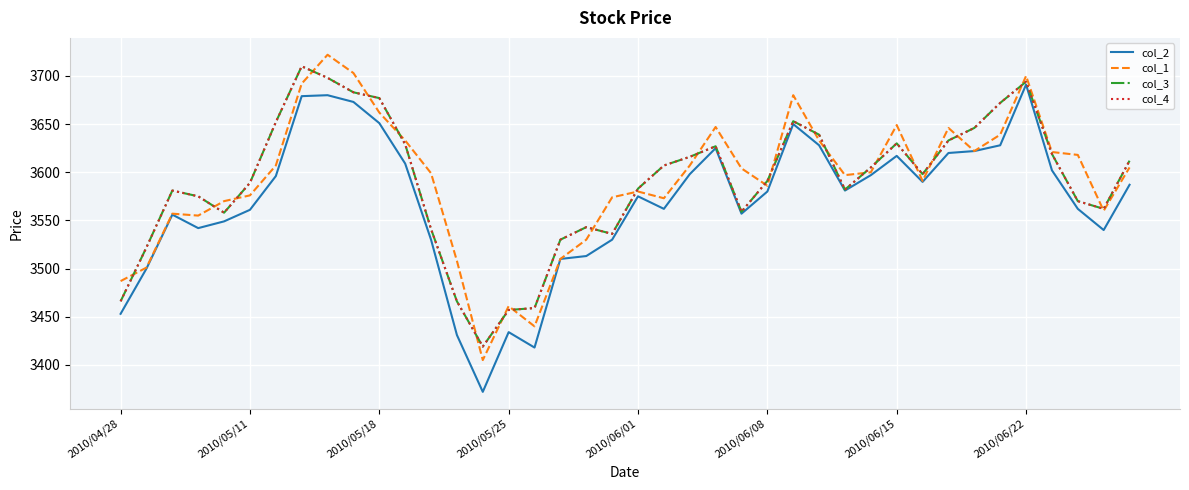

What is the minimum value shown in the chart?

3372